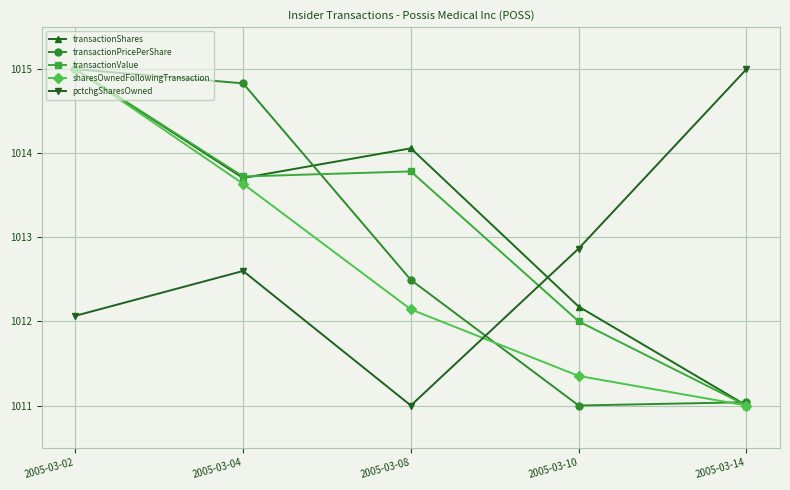

What is the greatest value displayed?

1015.0